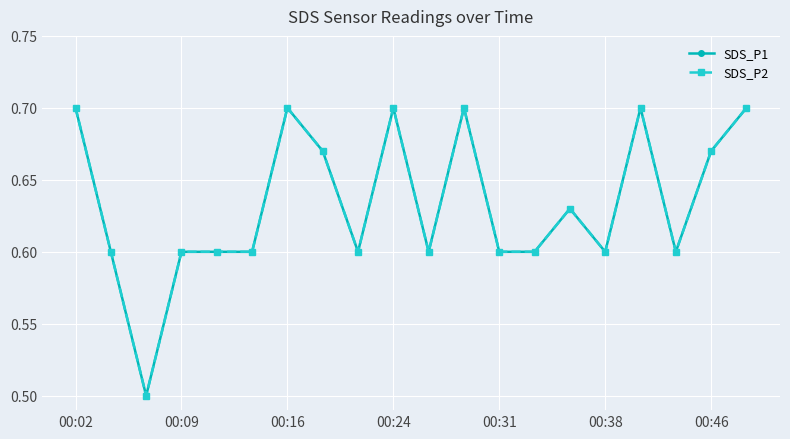

True or false: SDS_P2 and SDS_P1 intersect in this chart.

False